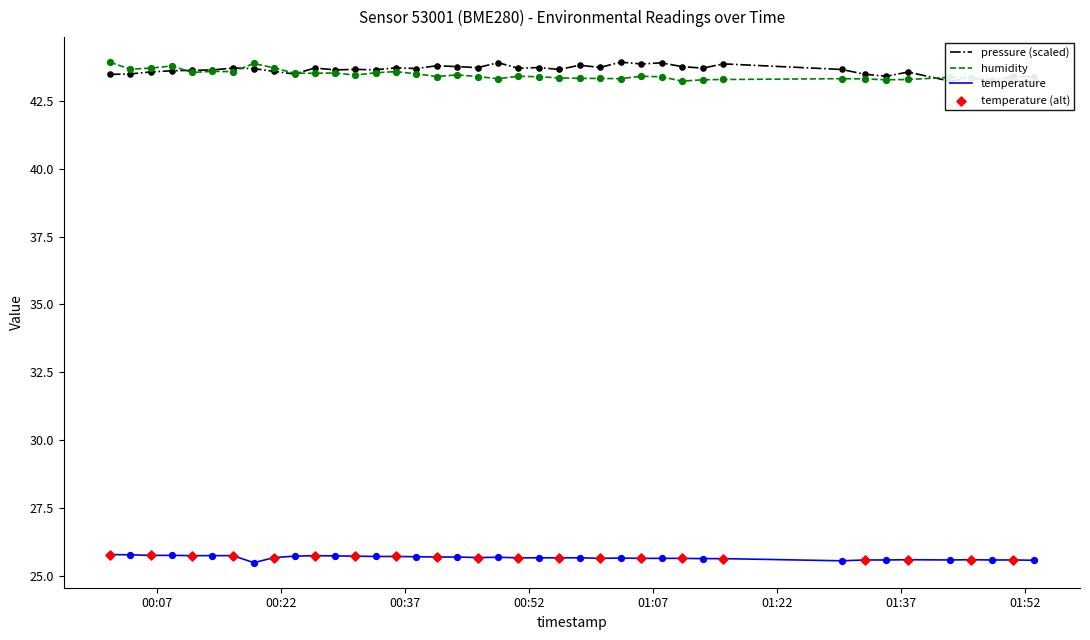

Which series has the largest total across all categories?

pressure